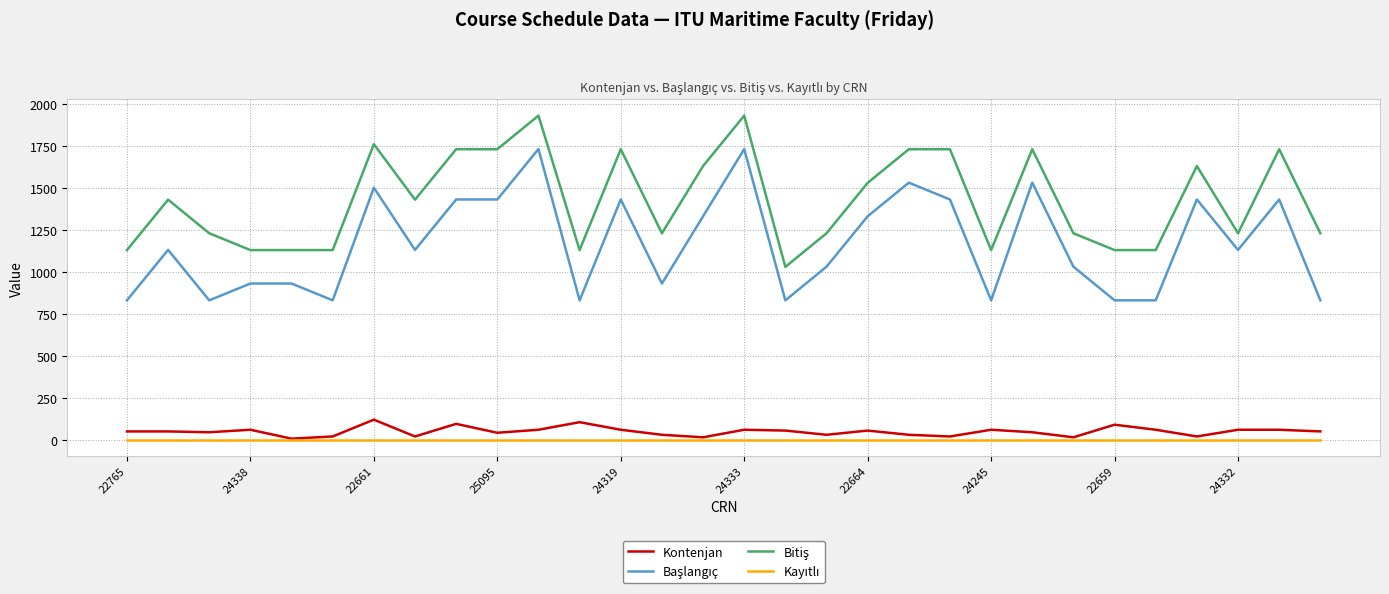

What is the maximum value shown in the chart?

1929